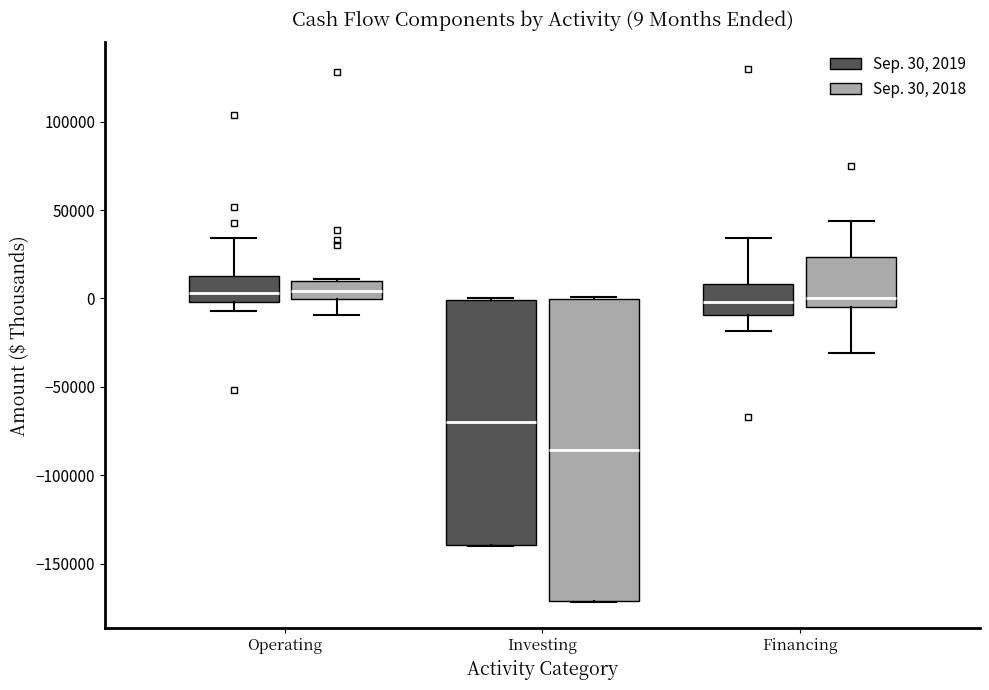

Comparing the boxes themselves (not the whiskers), which one is the tallest?

Investing (Sep. 30, 2018)